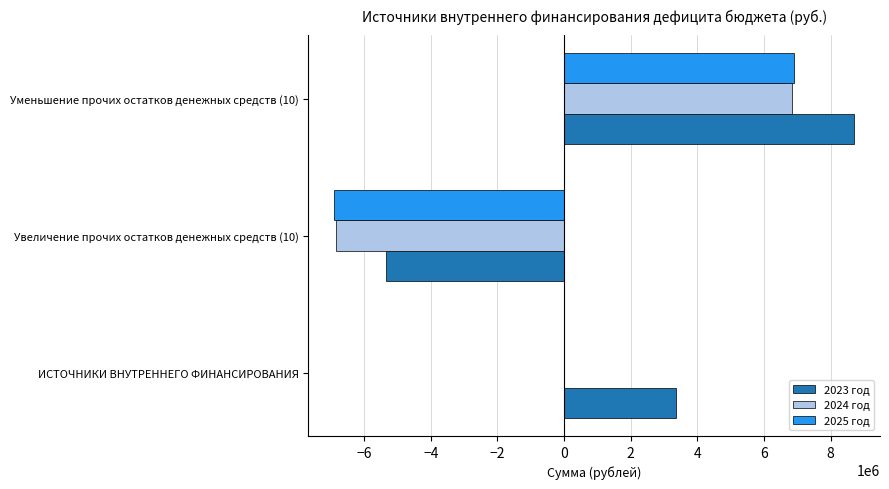

Which category has the highest value in the 2023 год series?

Уменьшение прочих остатков денежных средств (10)